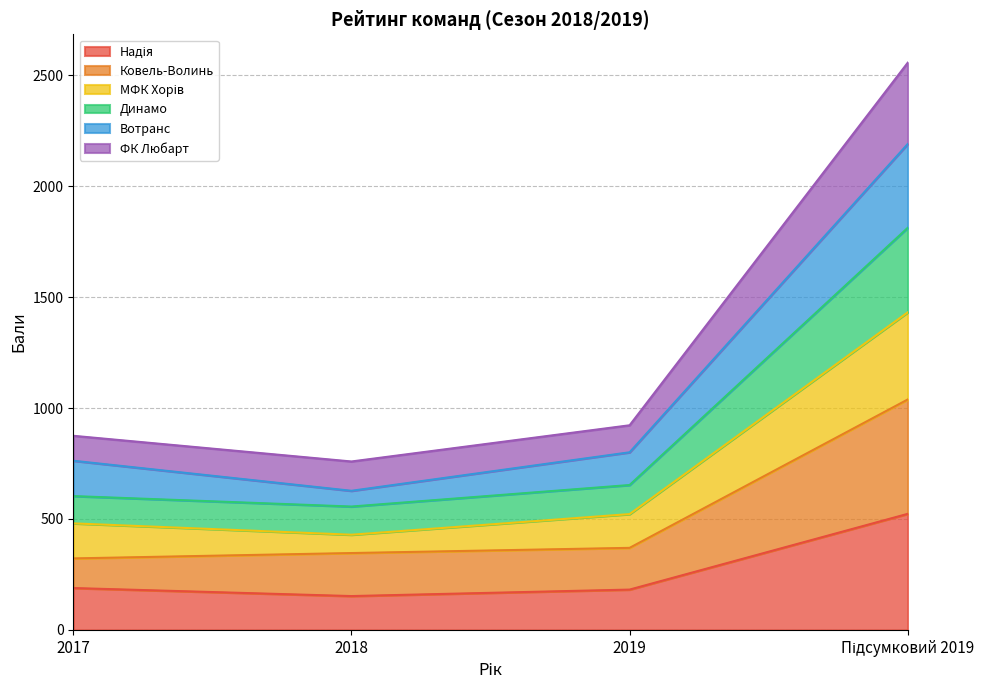

What is the total value across all series at 2017?

875.0